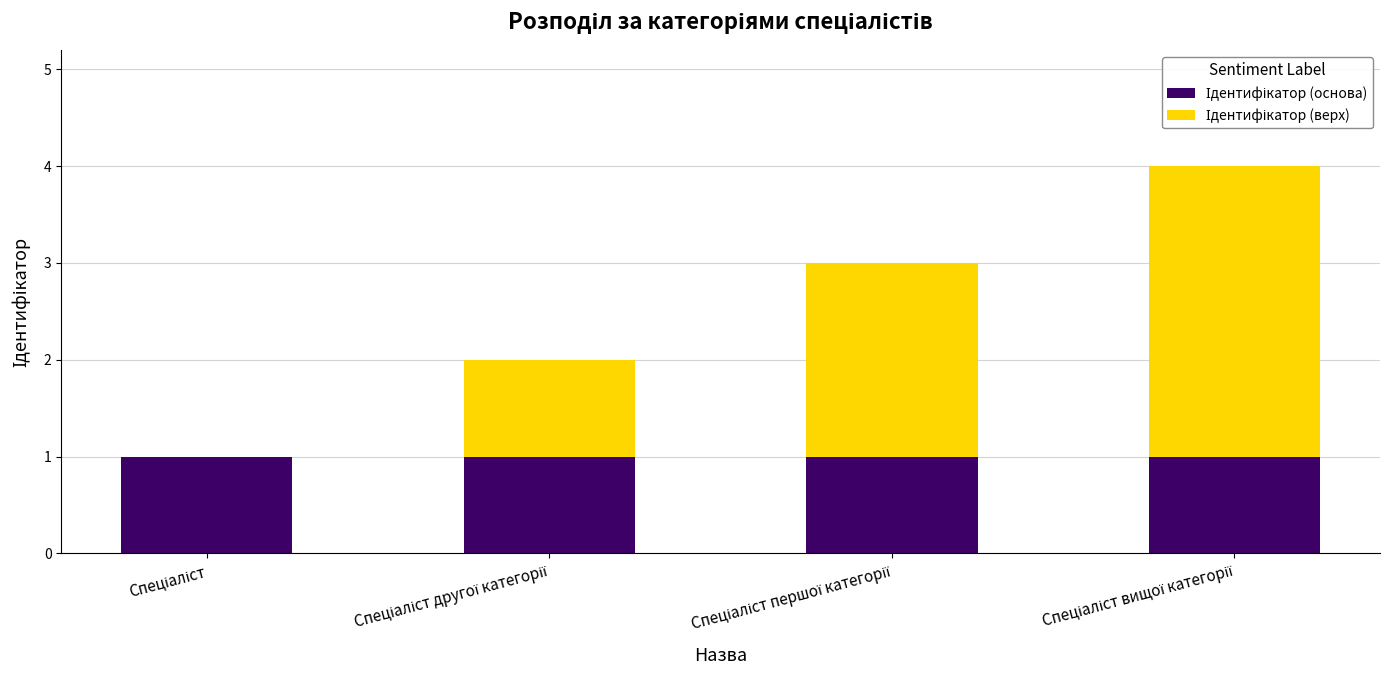

Does the chart contain stacked bars?

Yes